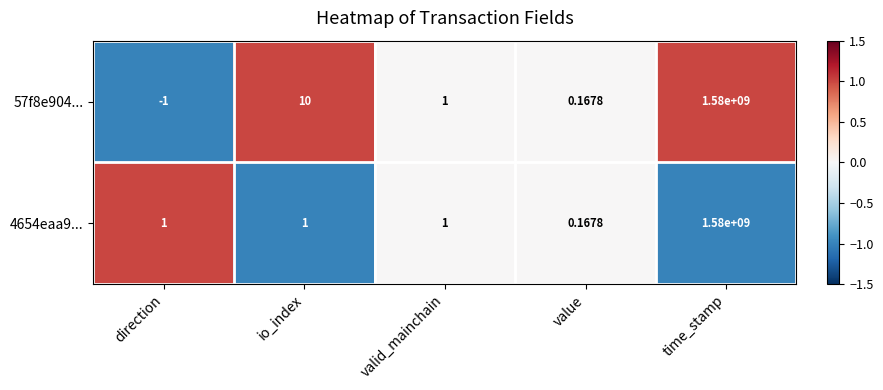

How many categories are shown in the chart?

5